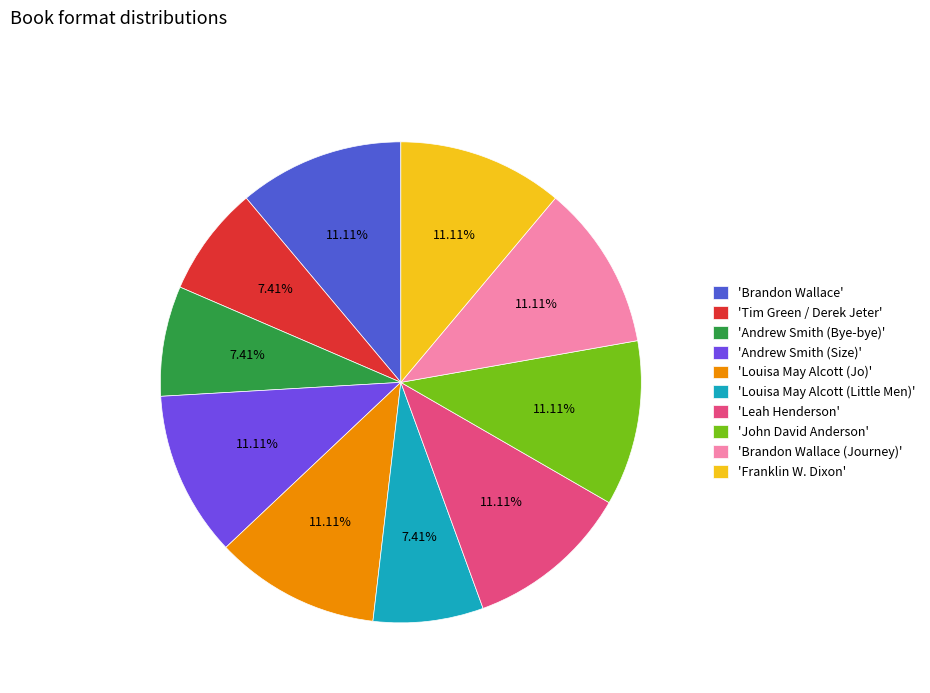

Does any single category account for the majority?

No